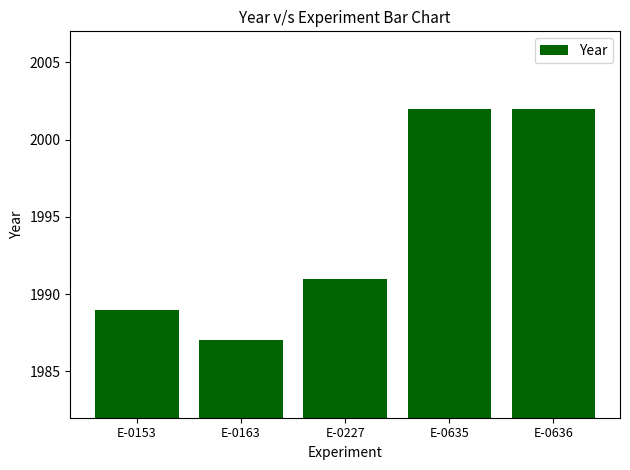

Where is the data nearest to the value 1994?

E-0227